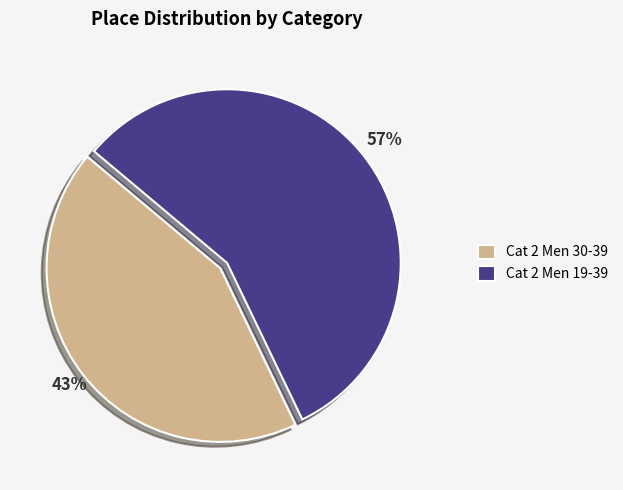

Approximately how many times larger is the value at Cat 2 Men 19-39 compared to Cat 2 Men 30-39?

1.3